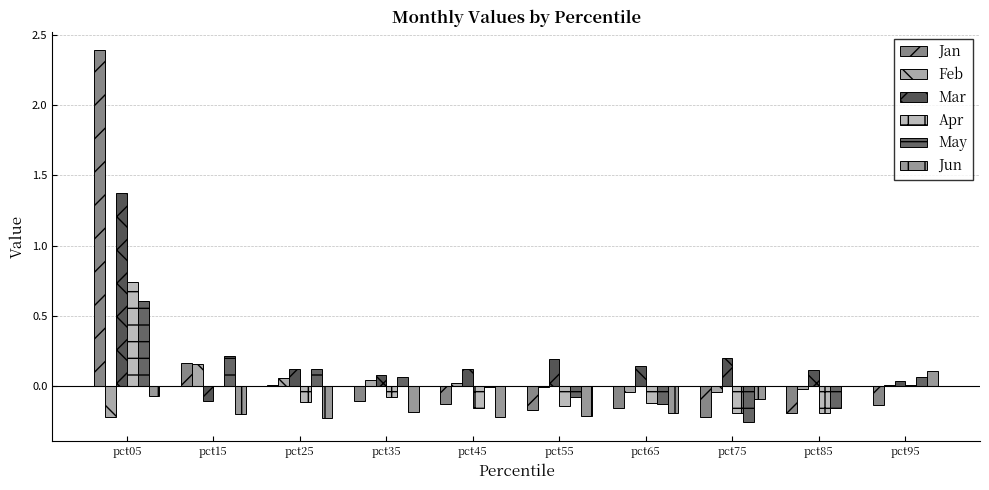

How many groups of bars are there?

10